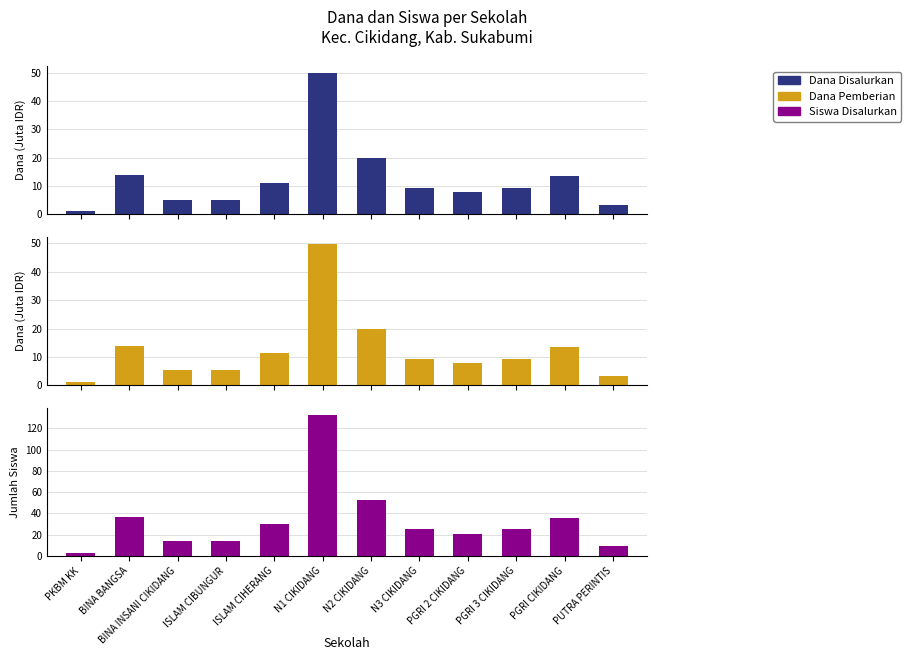

What is the difference between the second highest and minimum values in the Dana Pemberian series?

18.8